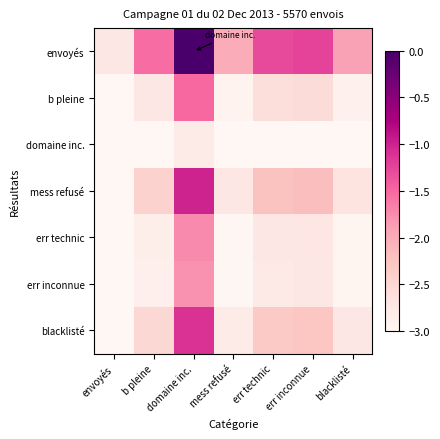

What is the total value across all series at b pleine?

-18.0